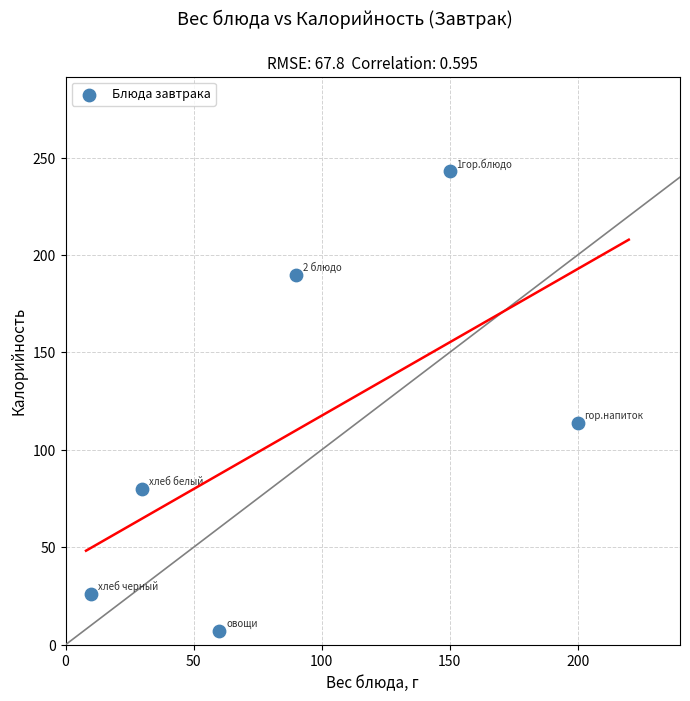

What Y value in the scatter plot is closest to 125?

114